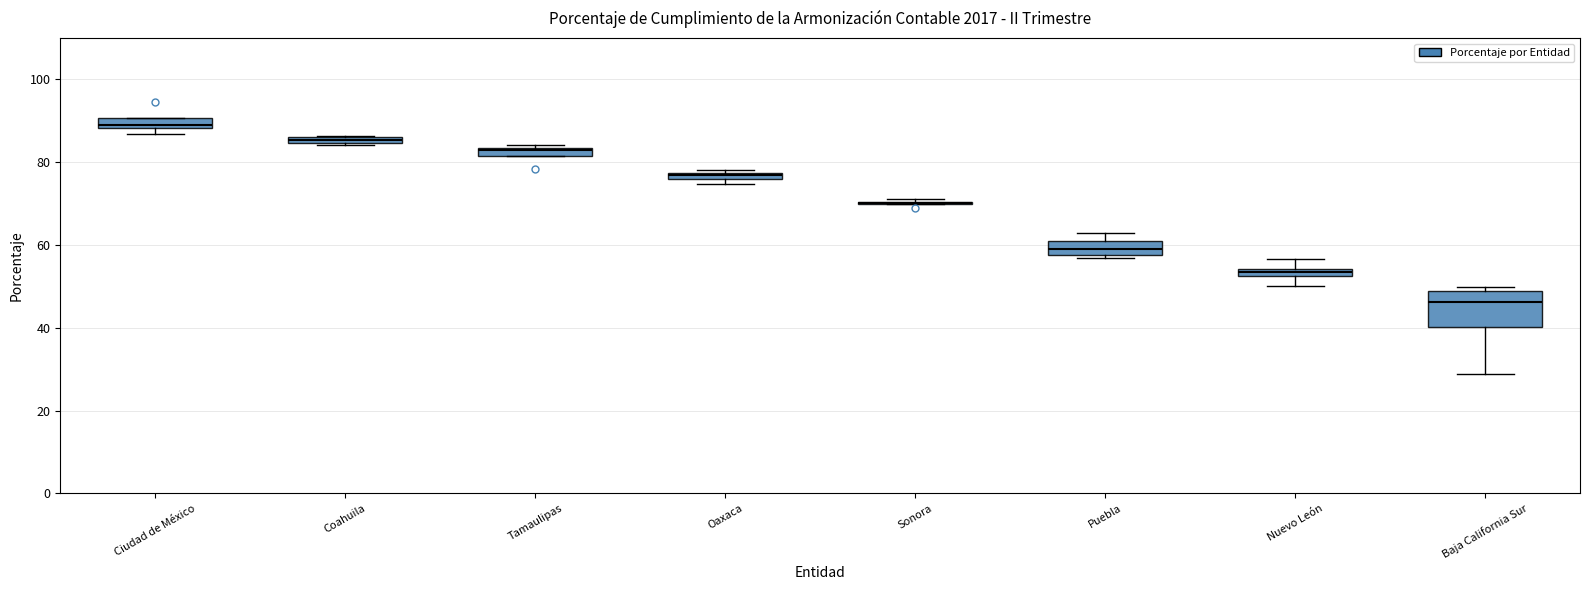

Comparing the boxes themselves (not the whiskers), which one is the tallest?

Baja California Sur